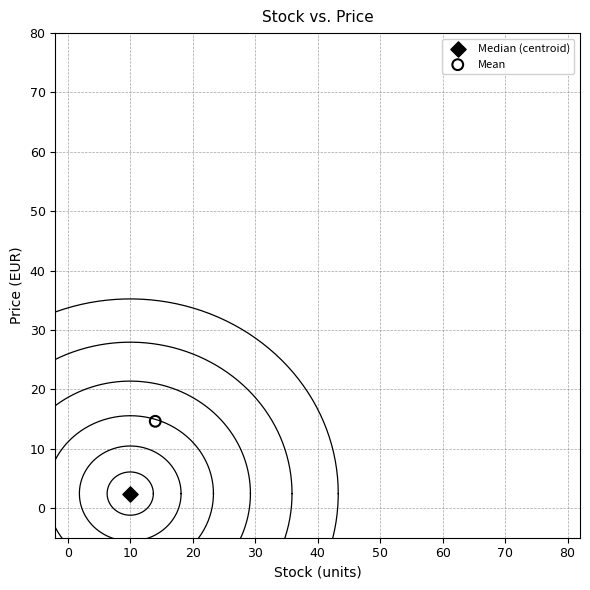

Which series reaches the maximum Y coordinate?

Mean